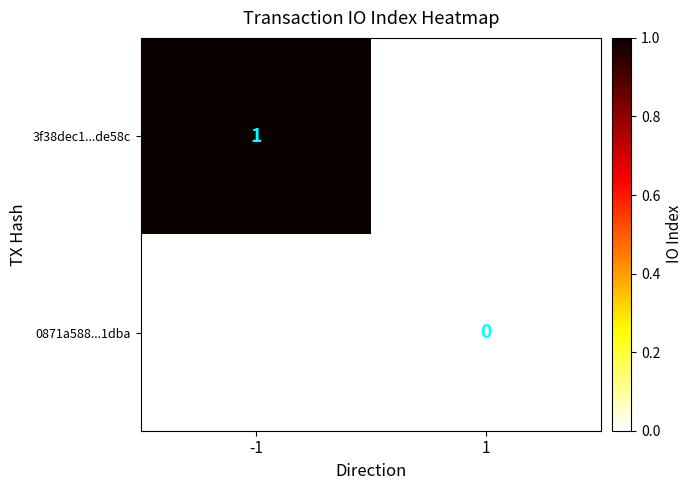

Is it true that 3f38dec1...de58c equals 1 at -1?

True